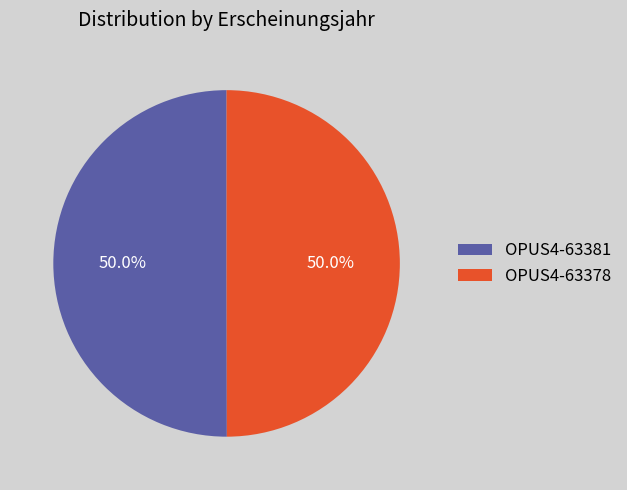

What is the ratio of the value at OPUS4-63381 to the value at OPUS4-63378?

1.0